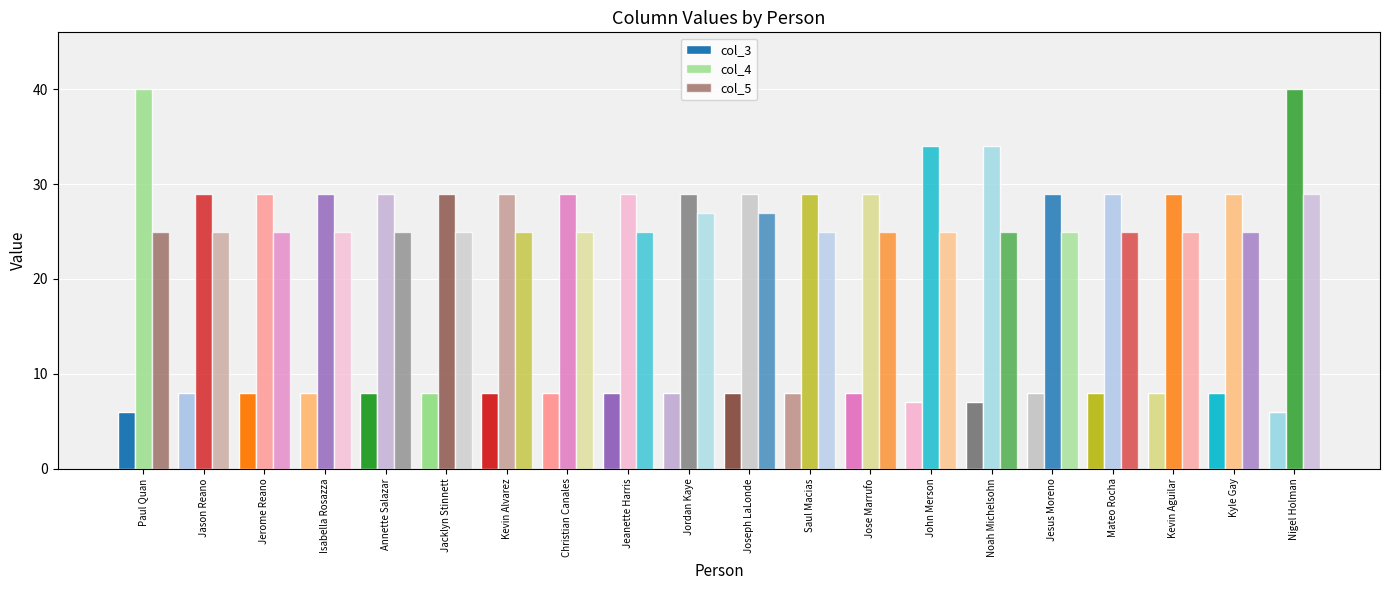

How many categories are shown in the chart?

20